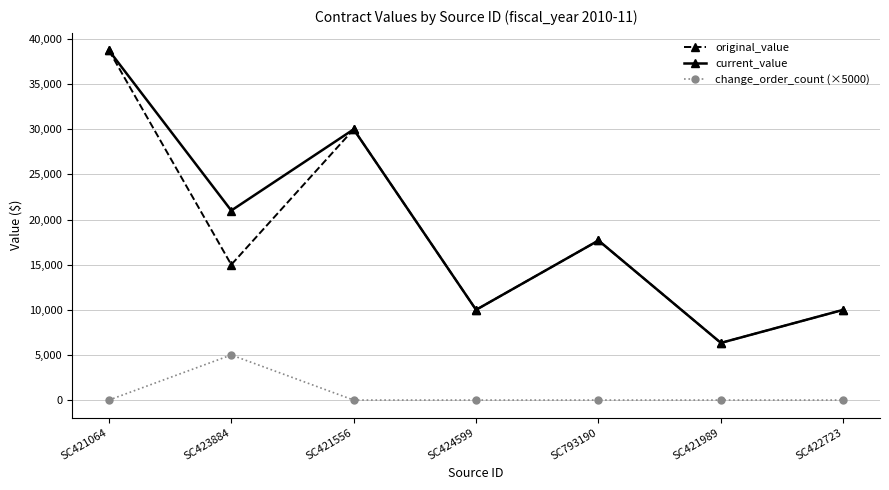

What is the sum of all change_order_count (×5000) values?

5000